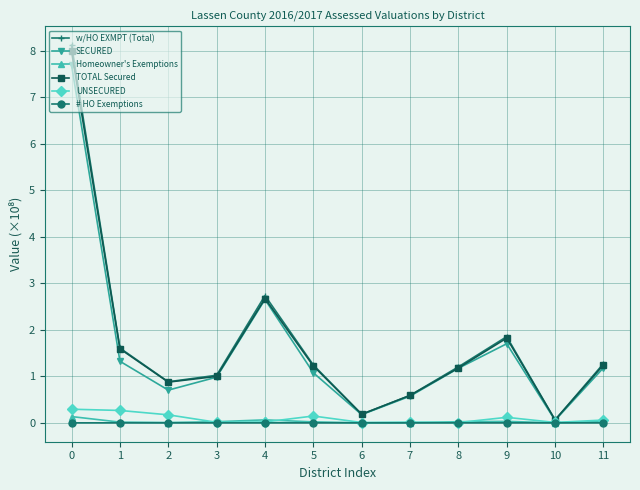

True or false: TOTAL Secured has a value of 1.2 at 8.

True